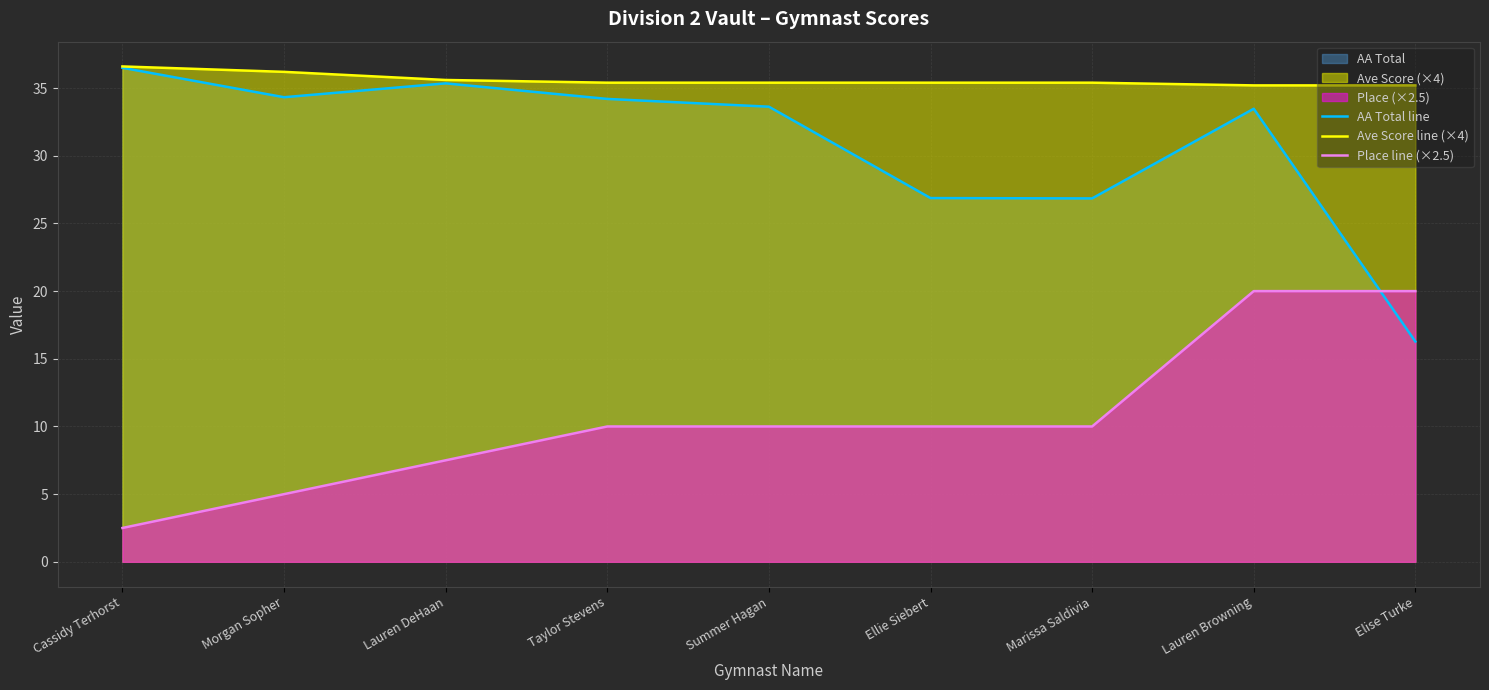

What is the minimum value shown in the chart?

2.5